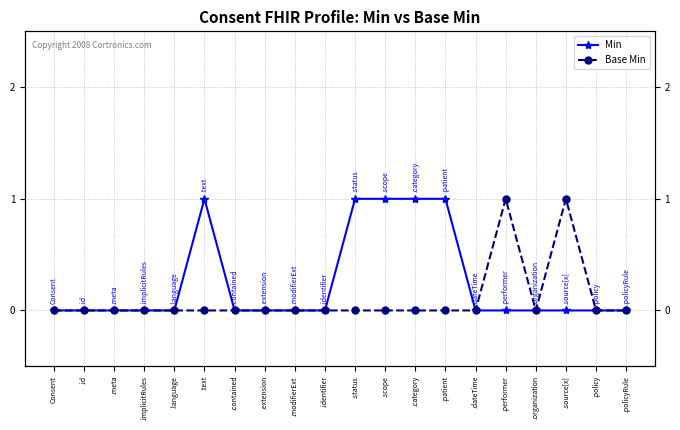

What is the greatest value displayed?

1